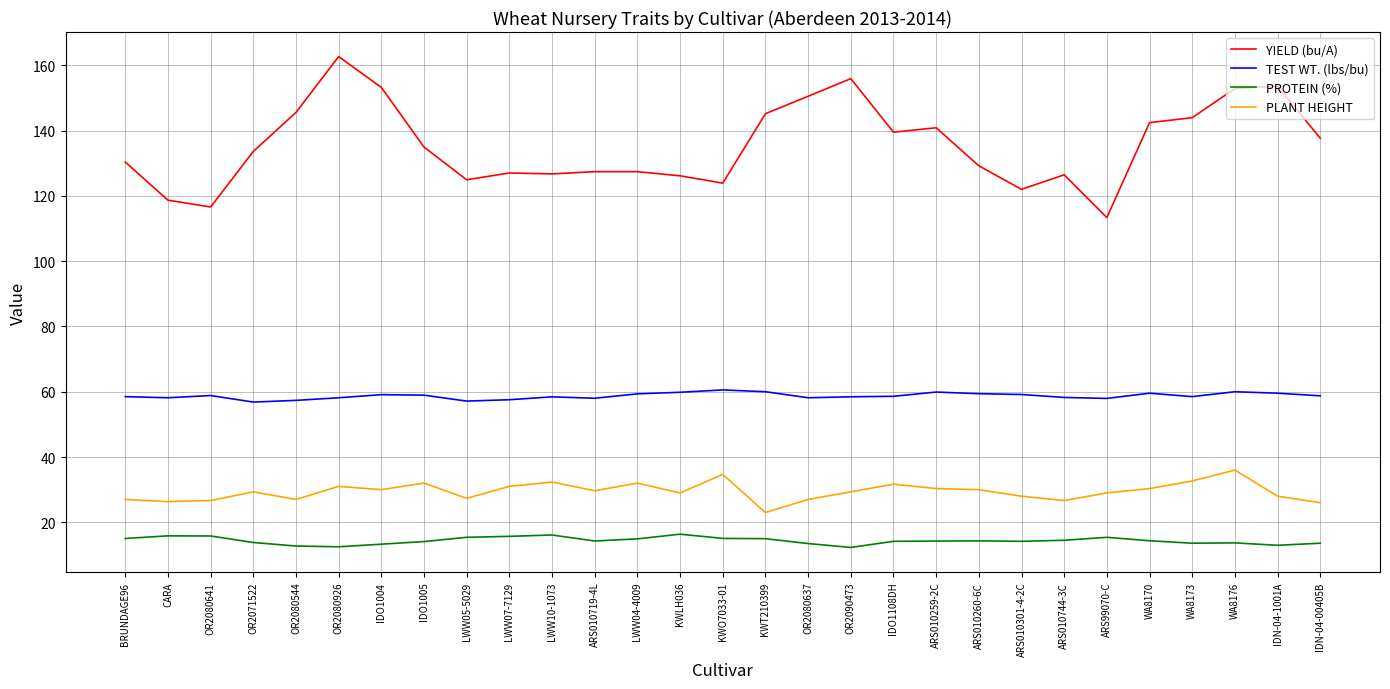

The PROTEIN (%) series shows 21.2 at WA8173. True or false?

False